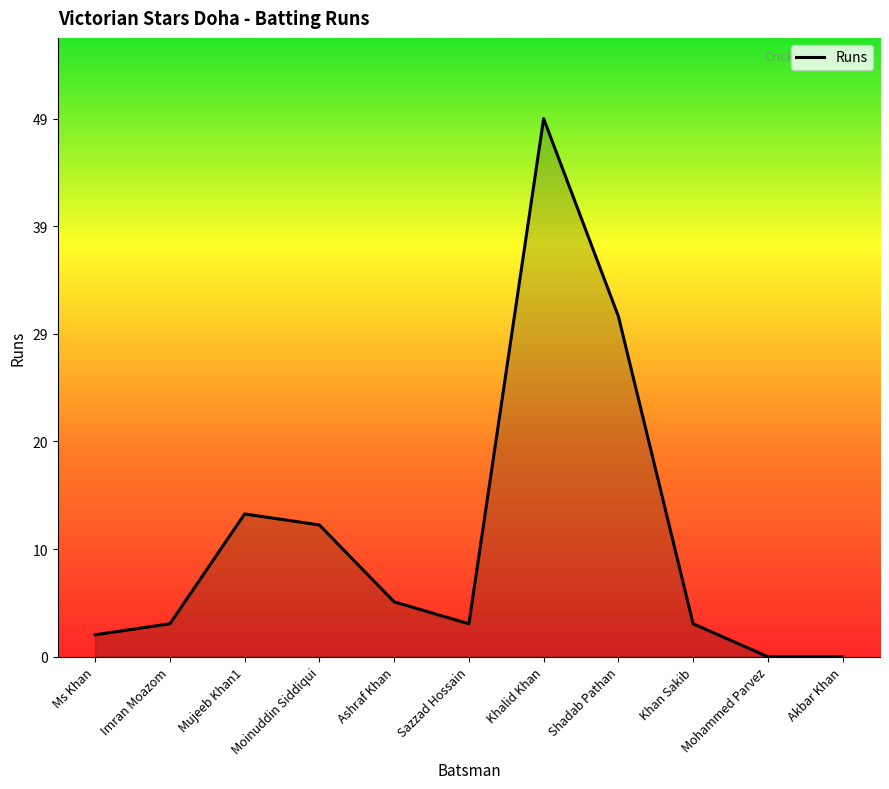

True or false: there are more than 0 points higher than both neighbors.

True